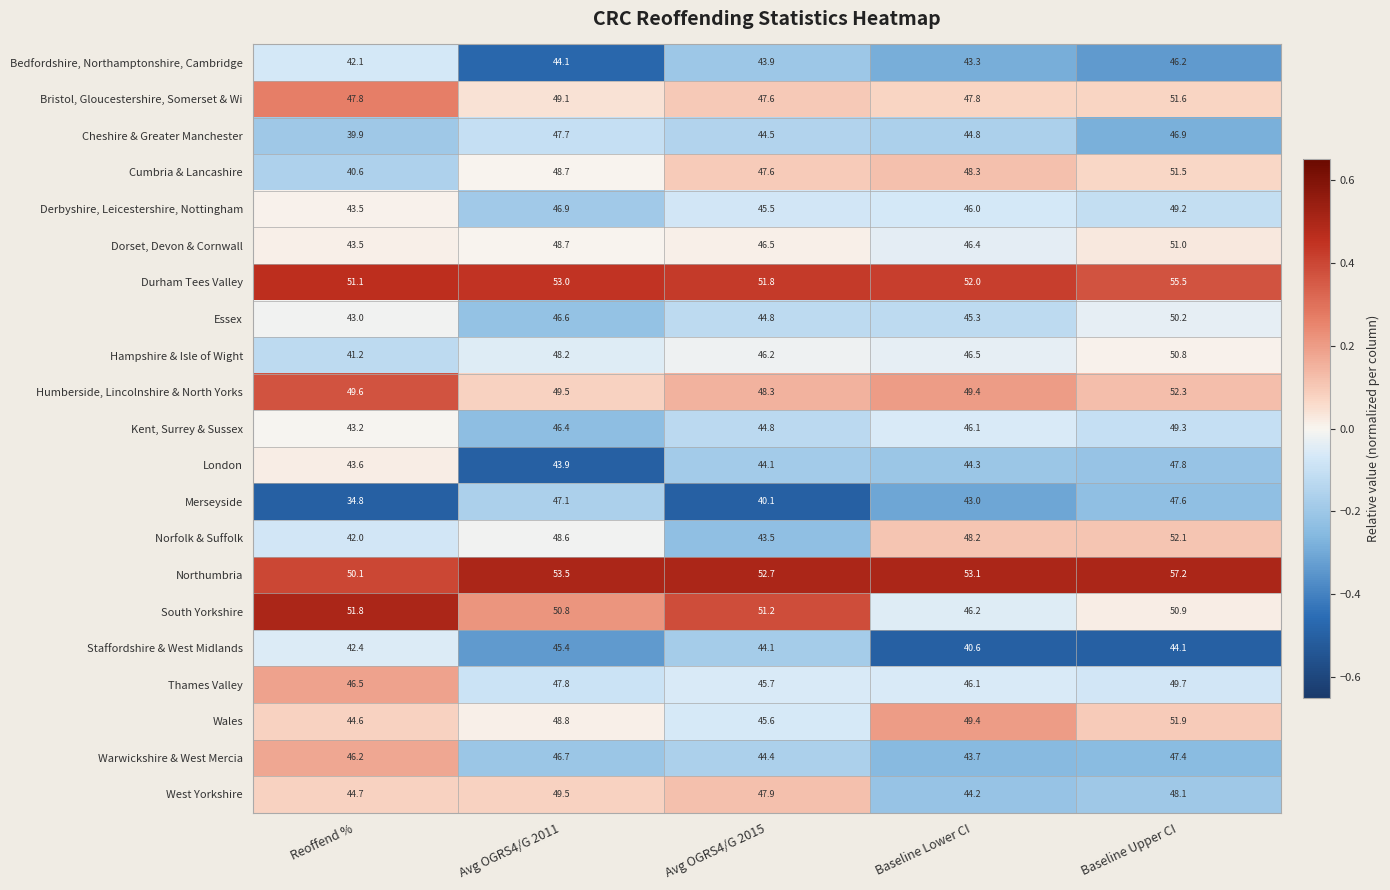

What is the sum of the Cheshire & Greater Manchester values at Avg OGRS4/G 2011 and Reoffend %?

87.6